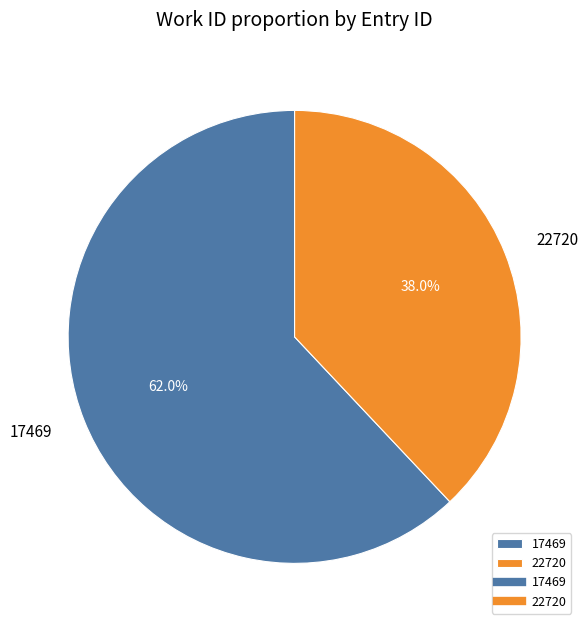

Combined, do 22720 and 17469 account for over 50%?

Yes